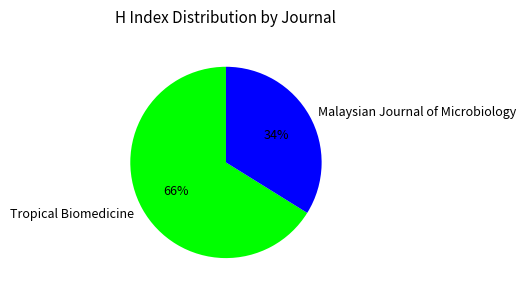

Combined, do Tropical Biomedicine and Malaysian Journal of Microbiology account for over 50%?

Yes